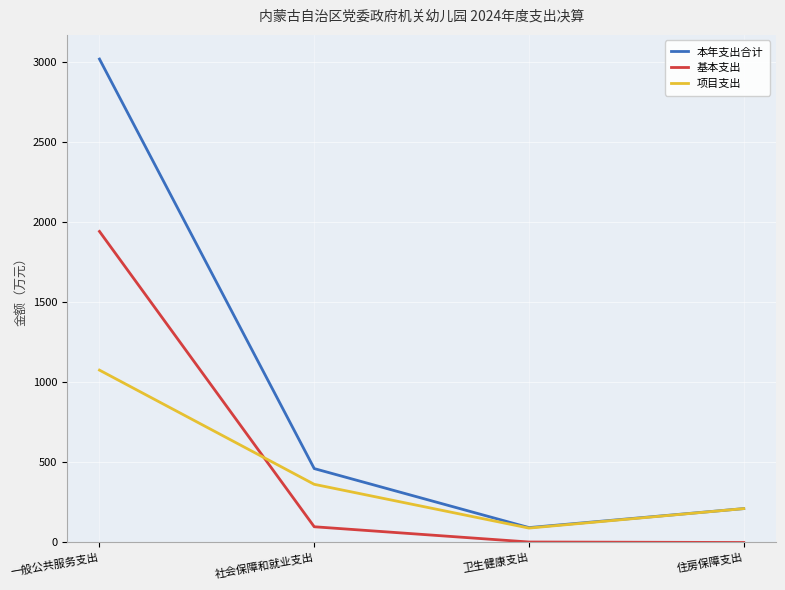

What is the difference between the 基本支出 values at 卫生健康支出 and 一般公共服务支出?

1938.7